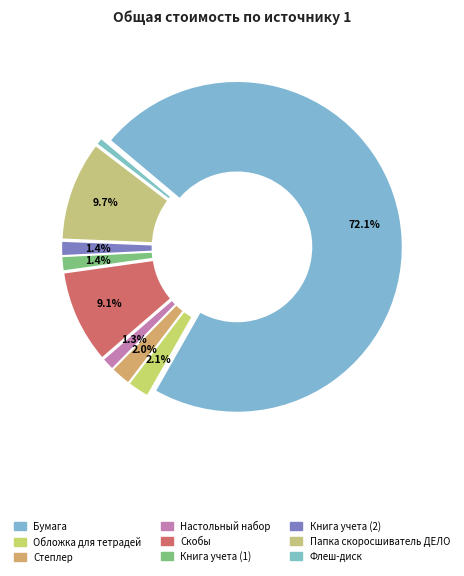

To the nearest percent, what portion does Настольный набор represent?

1%